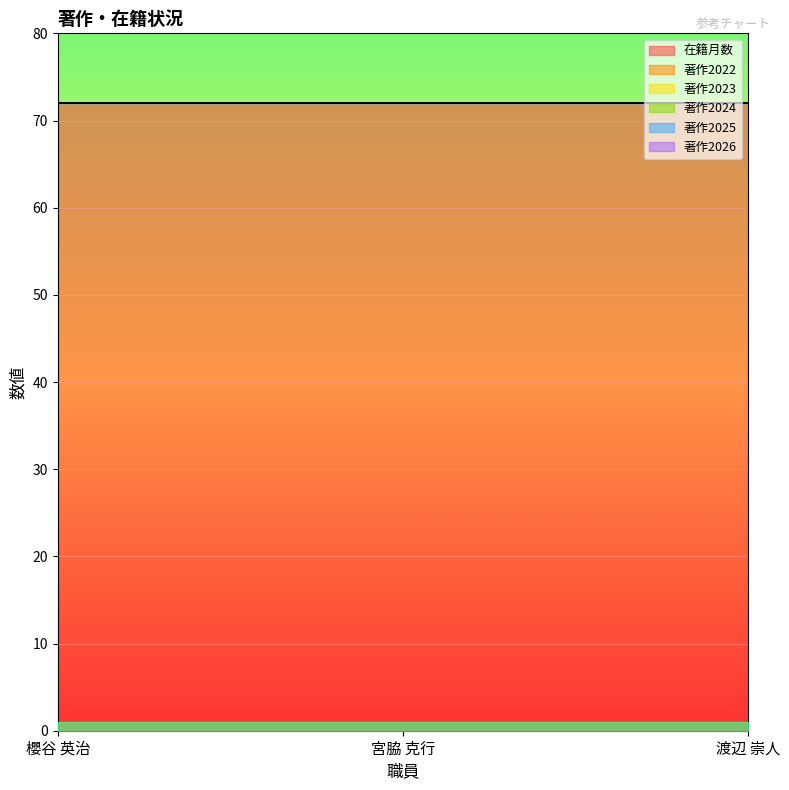

Which series has the largest total across all categories?

在籍月数